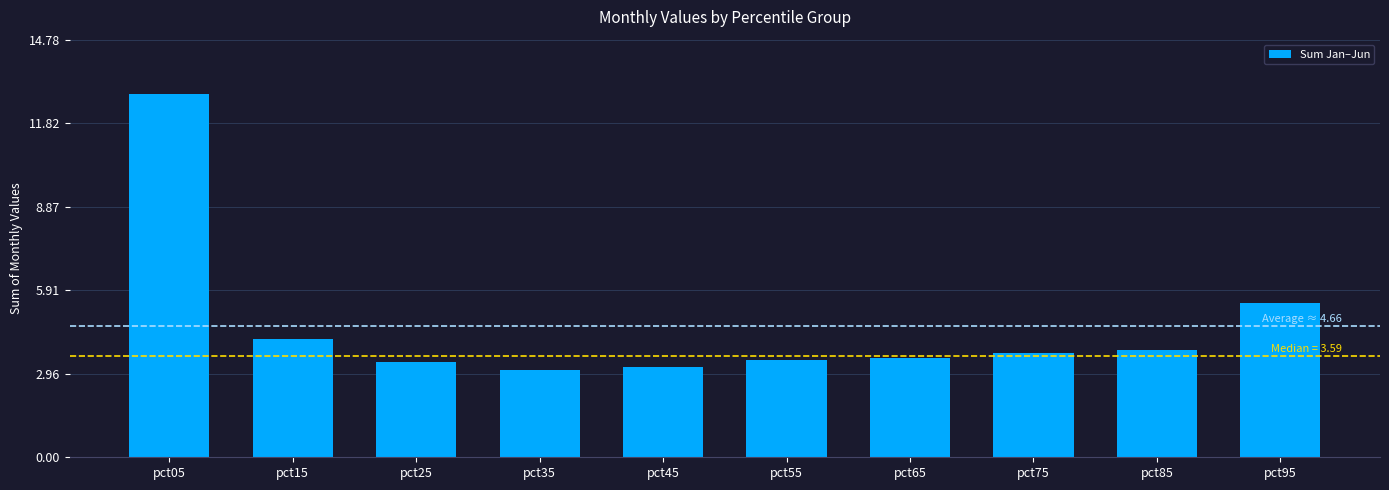

What is the value of the 2nd bar from the left?

4.2